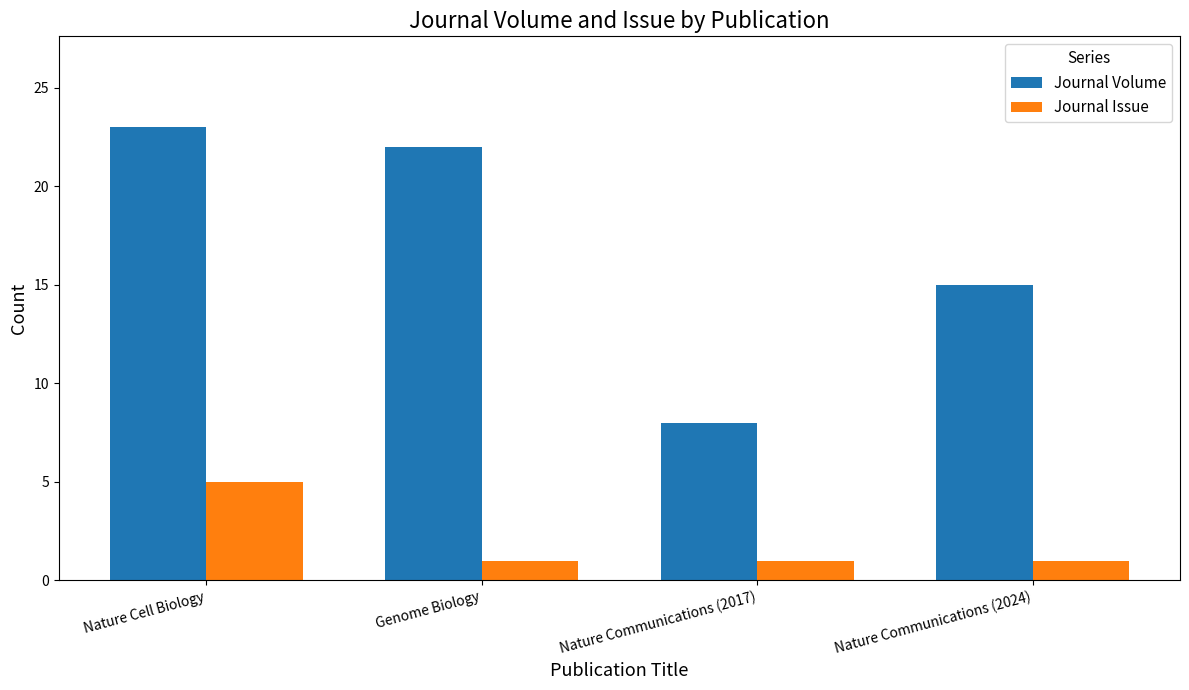

At which label does Journal Volume reach its peak?

Nature Cell Biology